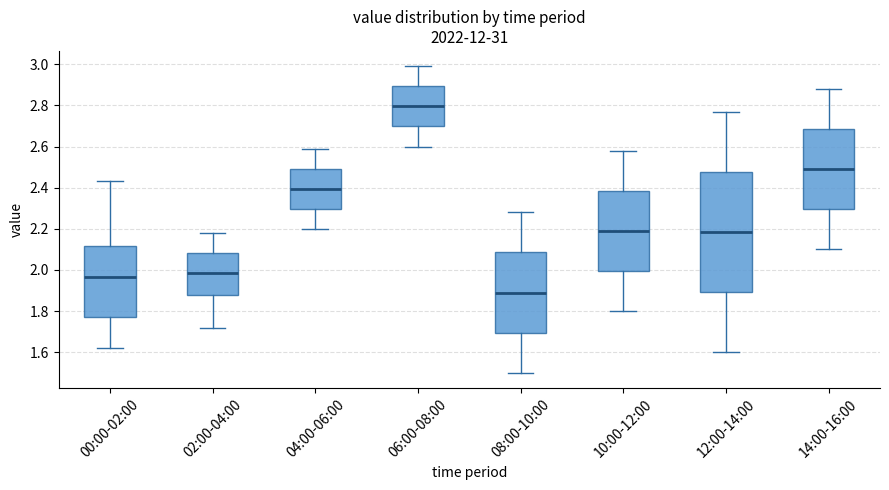

Reading left to right, read every box against the y-axis: the position of its median line, the range the box covers, and the ends of its whiskers. The values are not printed on the chart, so give them approximately, as read against the axis.

00:00-02:00: median 1.96, box 1.78 to 2.12, whiskers 1.62 to 2.44
02:00-04:00: median 1.98, box 1.88 to 2.08, whiskers 1.72 to 2.18
04:00-06:00: median 2.40, box 2.30 to 2.50, whiskers 2.20 to 2.60
06:00-08:00: median 2.80, box 2.70 to 2.90, whiskers 2.60 to 3.00
08:00-10:00: median 1.90, box 1.70 to 2.08, whiskers 1.50 to 2.28
10:00-12:00: median 2.20, box 2.00 to 2.38, whiskers 1.80 to 2.58
12:00-14:00: median 2.18, box 1.90 to 2.48, whiskers 1.60 to 2.78
14:00-16:00: median 2.50, box 2.30 to 2.68, whiskers 2.10 to 2.88